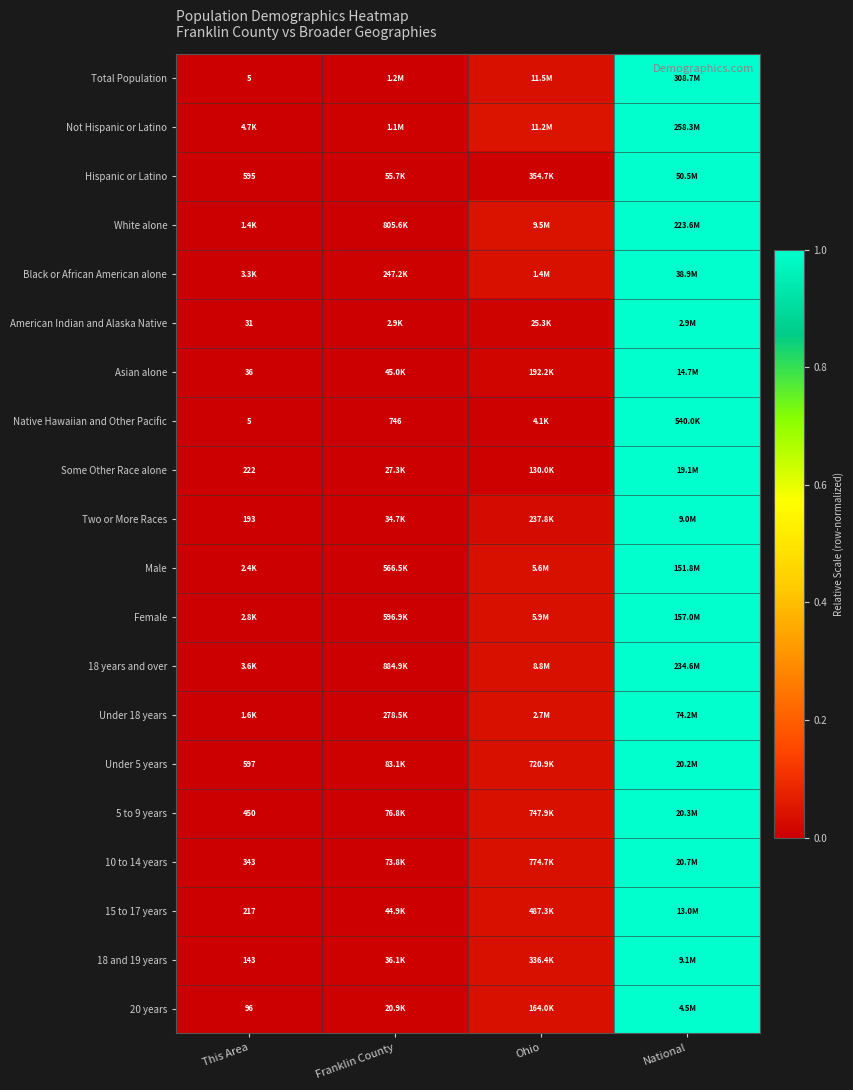

What is the difference between the maximum and second lowest values in the Under 18 years series?

1.0